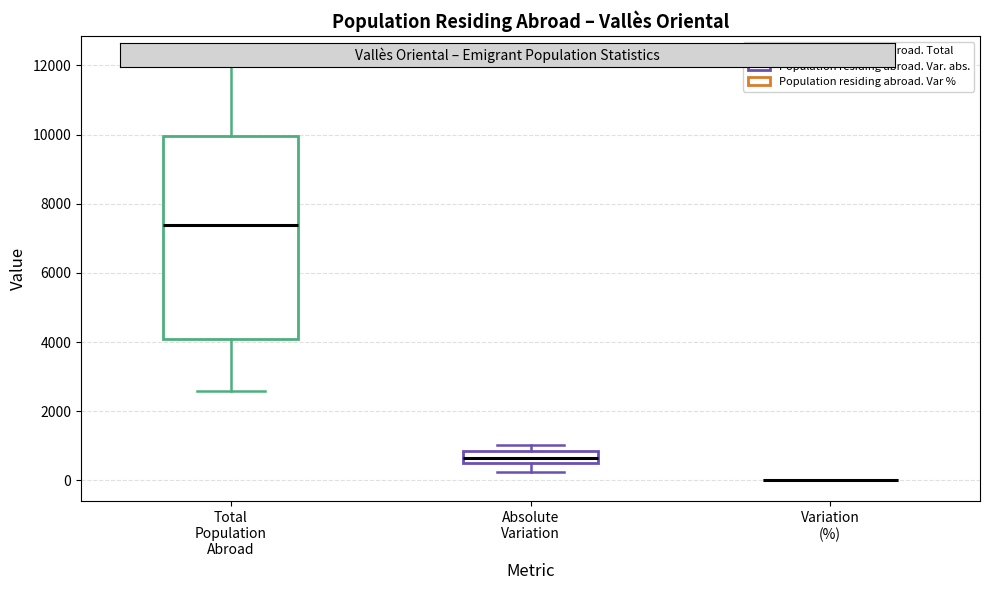

Reading left to right, read every box against the y-axis: the position of its median line, the range the box covers, and the ends of its whiskers. The values are not printed on the chart, so give them approximately, as read against the axis.

Total Population Abroad: median 7400, box 4200 to 10000, whiskers 2600 to 12200
Absolute Variation: median 600 (inside the box), box 600 to 800, whiskers 200 to 1000
Variation (%): box collapsed to a line at 0, whiskers 0 to 0